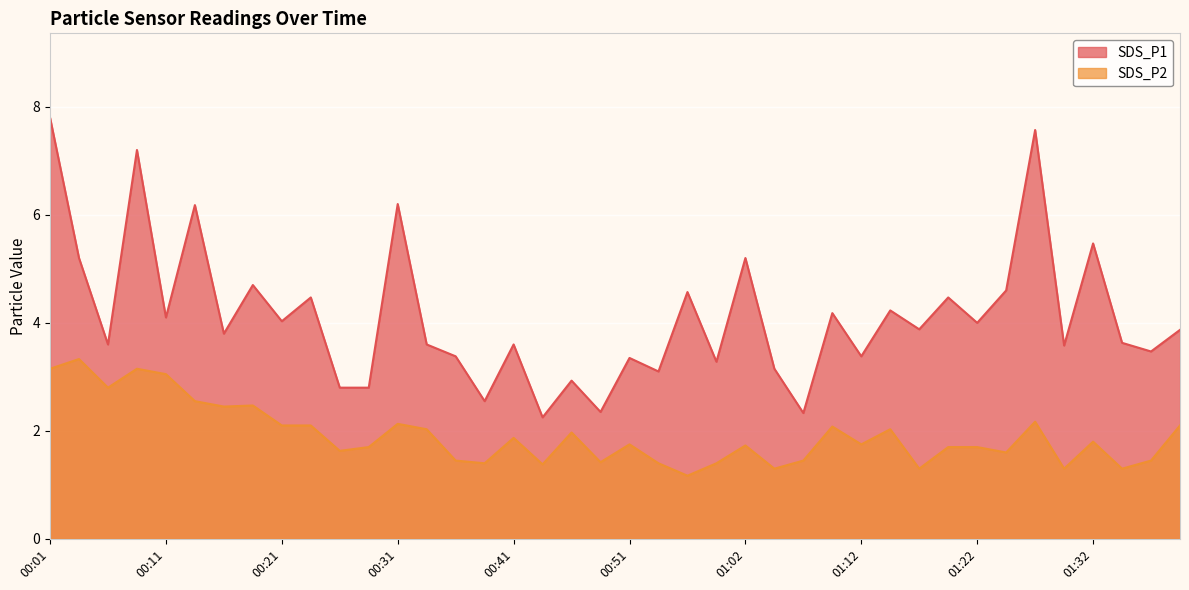

True or false: SDS_P1 and SDS_P2 cross at least once.

False